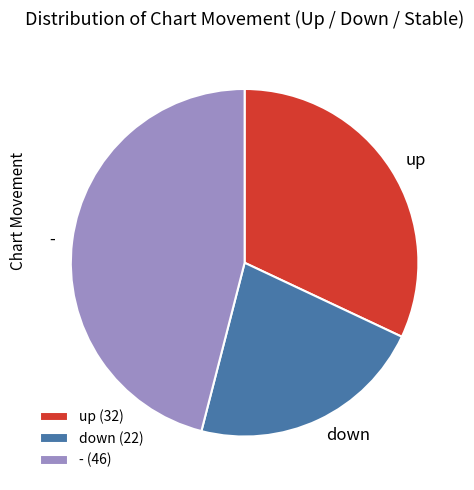

Do up (32) and - (46) together represent more than half of the pie?

Yes